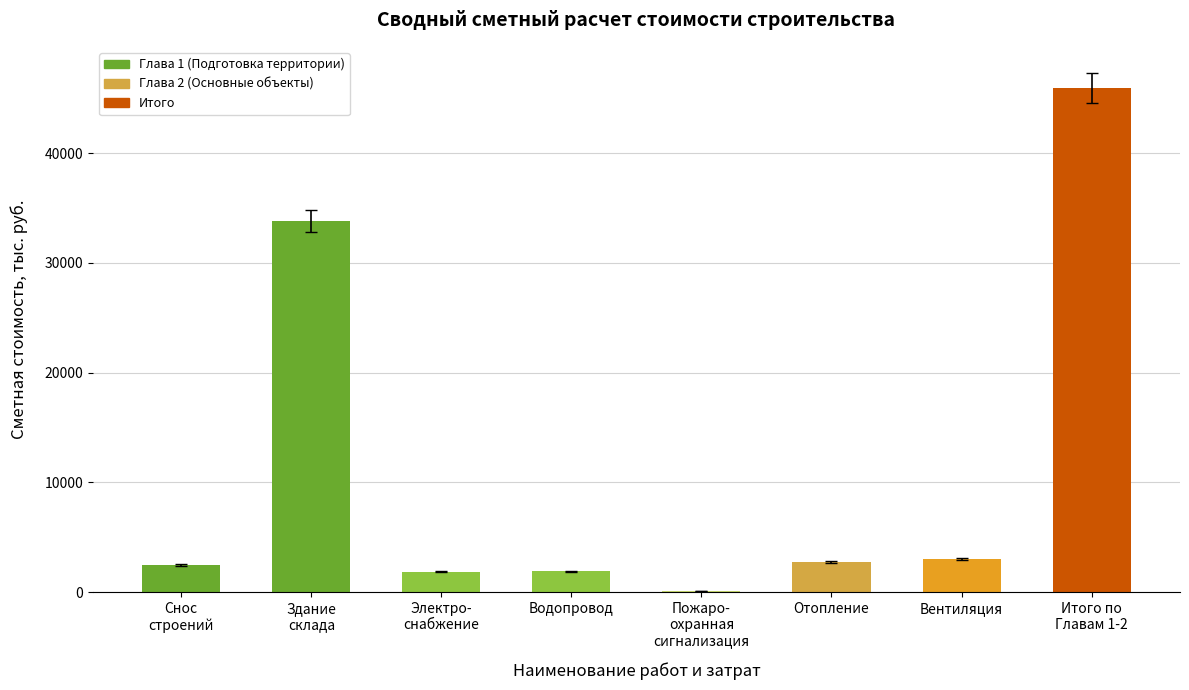

The chart shows a value of 2774.0 at Отопление. True or false?

True